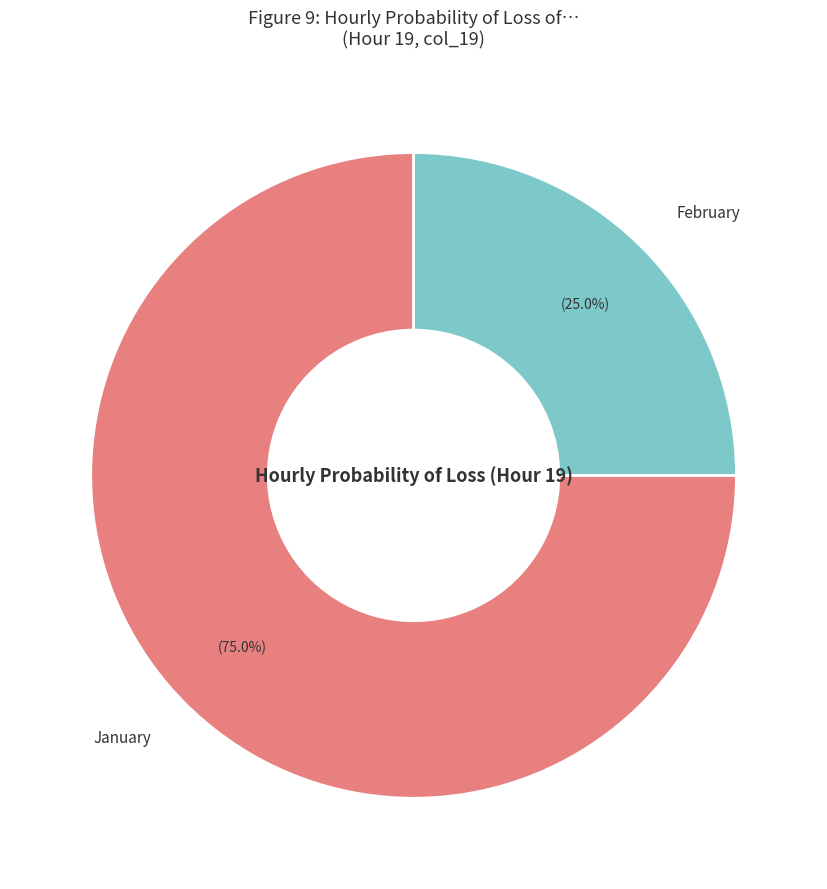

Combined, what portion of the pie is January and February?

100.0%